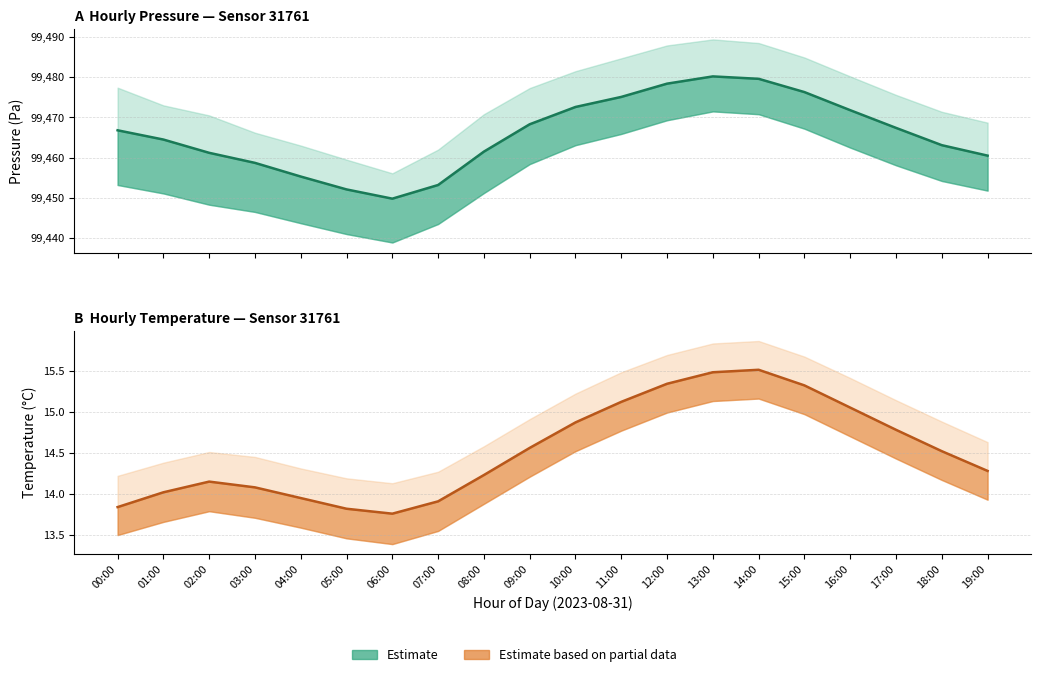

True or false: temperature_mean and pressure_mean cross at least once.

False